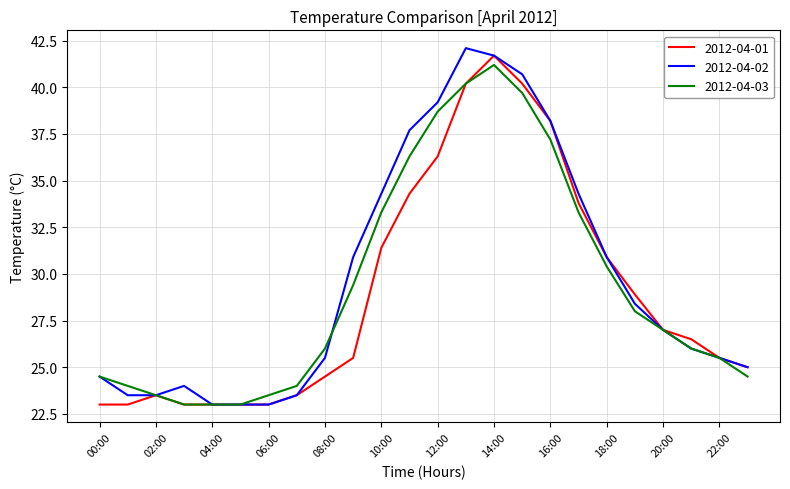

Rank the series by their maximum value, from lowest to highest.

2012-04-03, 2012-04-01, 2012-04-02